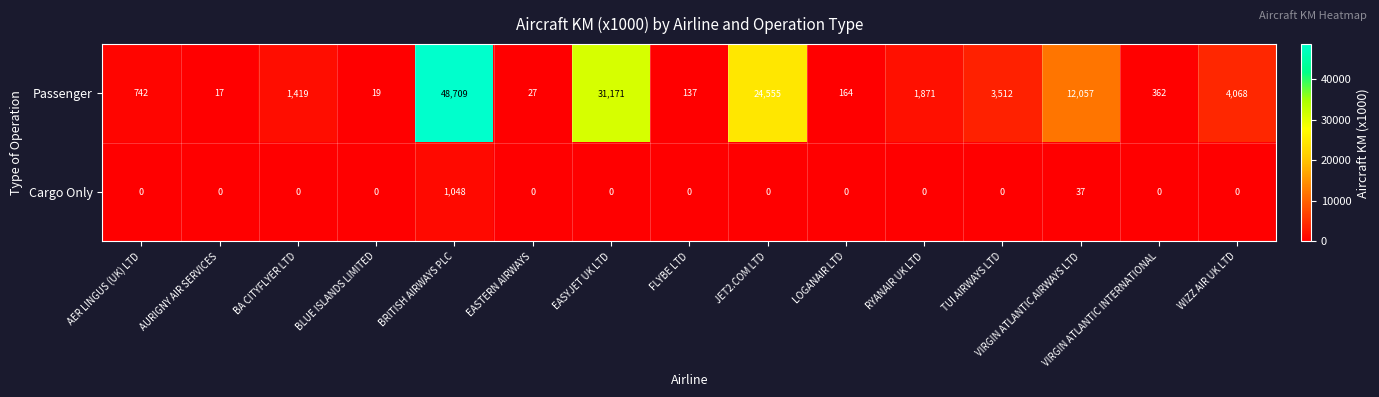

What is the difference between the highest and lowest values at EASTERN AIRWAYS?

27